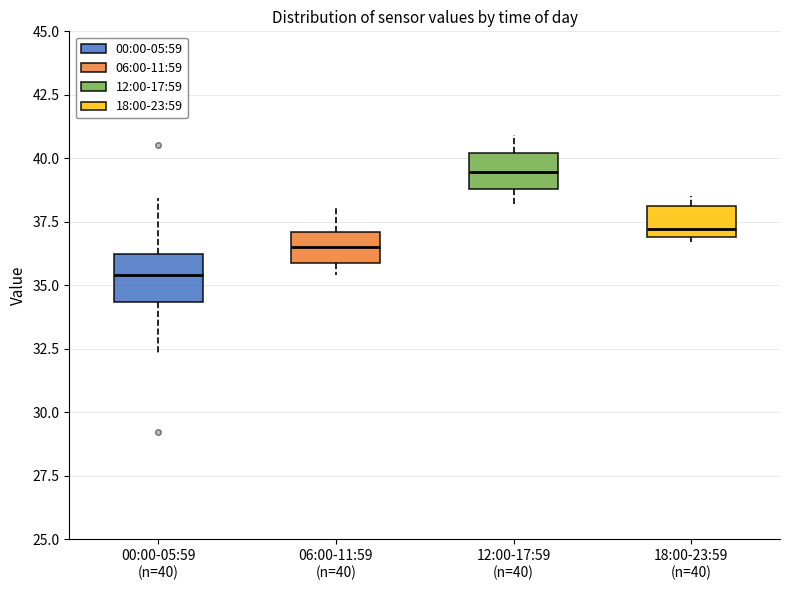

Reading left to right, read every box against the y-axis: the position of its median line, the range the box covers, and the ends of its whiskers. The values are not printed on the chart, so give them approximately, as read against the axis.

00:00-05:59 (n=40): median 35.5, box 34.5 to 36.0, whiskers 32.5 to 38.5
06:00-11:59 (n=40): median 36.5, box 36.0 to 37.0, whiskers 35.5 to 38.0
12:00-17:59 (n=40): median 39.5, box 39.0 to 40.0, whiskers 38.0 to 41.0
18:00-23:59 (n=40): median 37.0 (just above the box's lower edge), box 37.0 to 38.0, whiskers 36.5 to 38.5